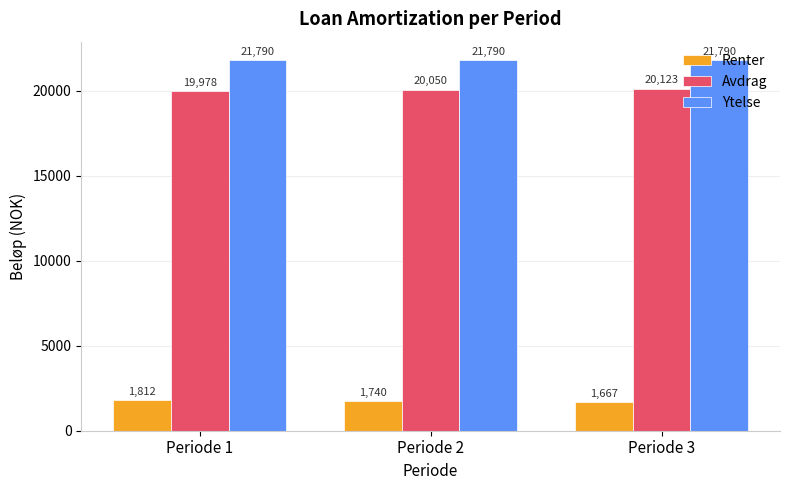

List the series in order of their peak value, highest first.

Ytelse, Avdrag, Renter